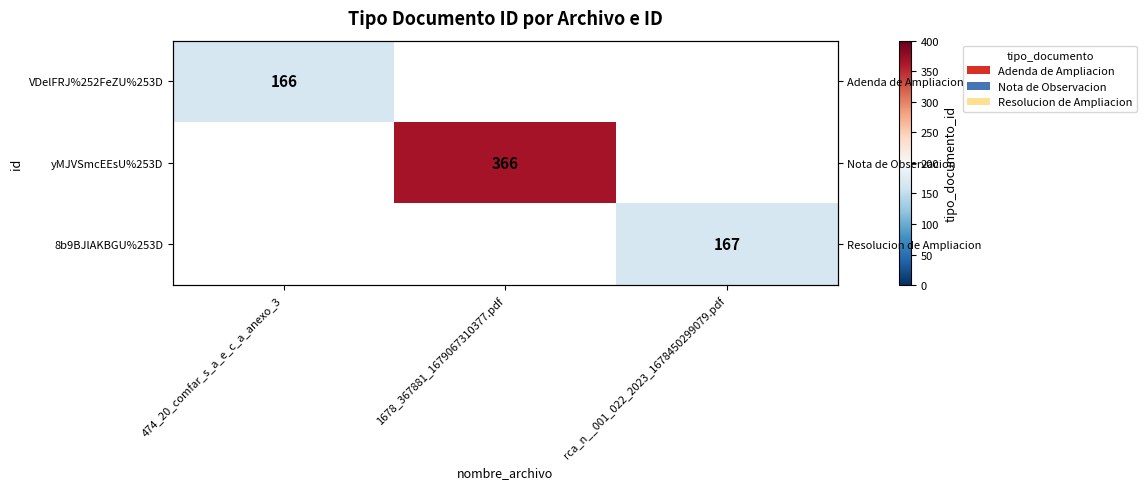

Which category has the lowest value across all series?

474_20_comfar_s_a_e_c_a_anexo_3